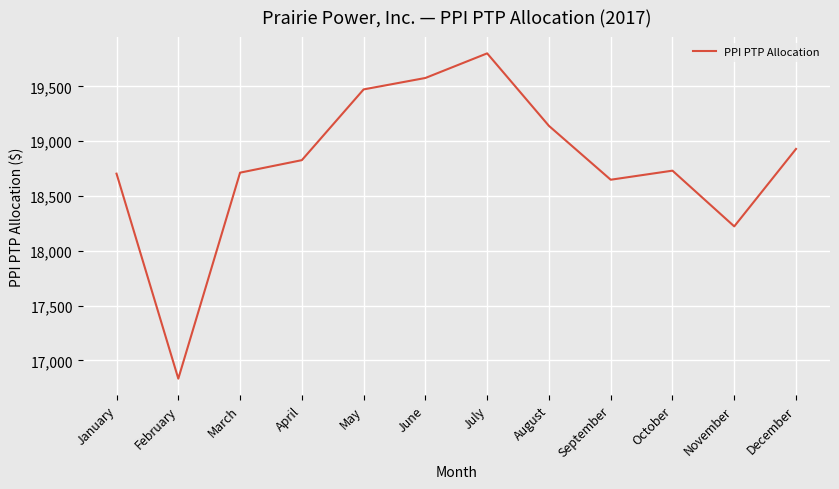

How many interior local peaks (higher than both neighbors) does the data have?

2